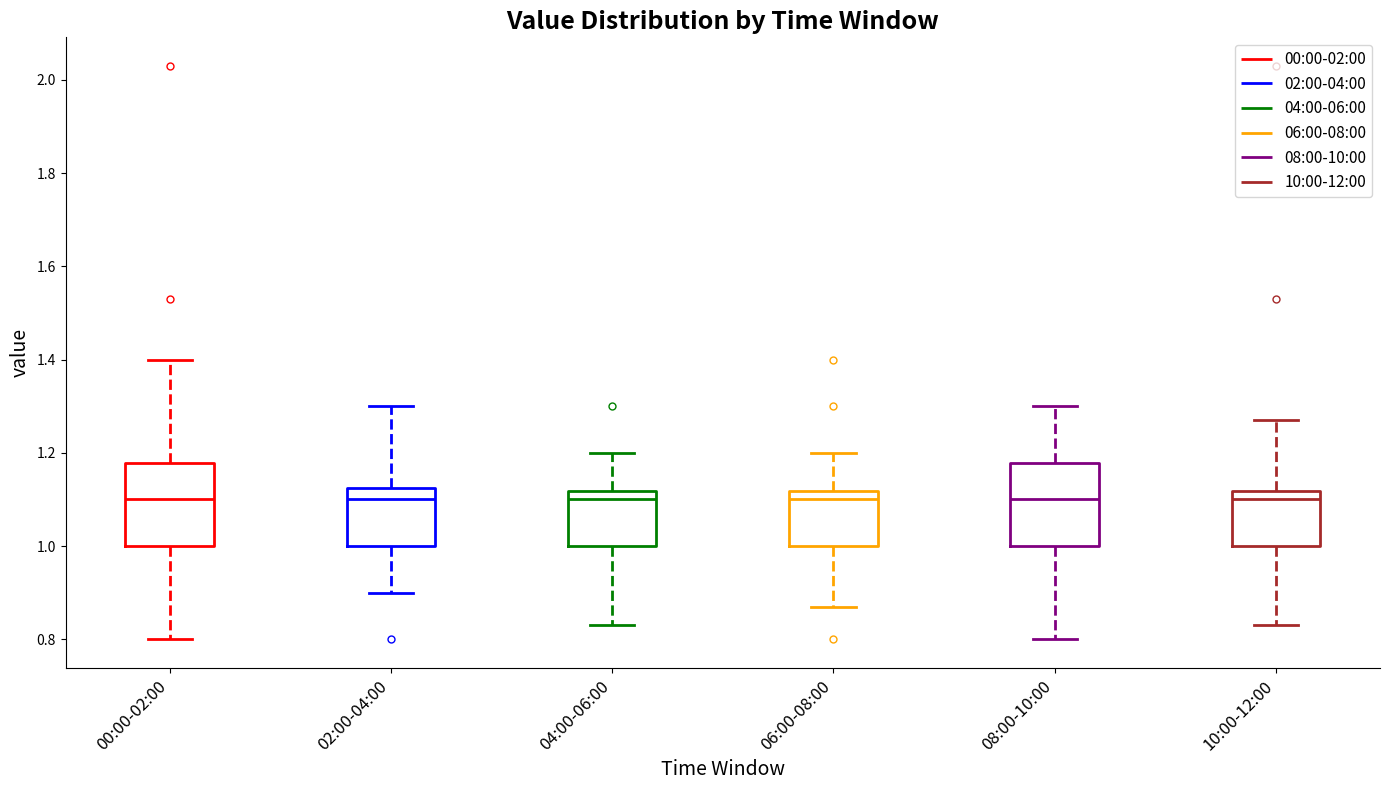

Reading left to right, transcribe this box plot: for each box, give where its median line is, the range the box spans, and where its two whiskers end, as read against the y-axis. The values are not printed on the chart, so give them approximately, as read against the axis.

00:00-02:00: median 1.10, box 1.00 to 1.18, whiskers 0.80 to 1.40
02:00-04:00: median 1.10, box 1.00 to 1.12, whiskers 0.90 to 1.30
04:00-06:00: median 1.10, box 1.00 to 1.12, whiskers 0.84 to 1.20
06:00-08:00: median 1.10, box 1.00 to 1.12, whiskers 0.88 to 1.20
08:00-10:00: median 1.10, box 1.00 to 1.18, whiskers 0.80 to 1.30
10:00-12:00: median 1.10, box 1.00 to 1.12, whiskers 0.84 to 1.28